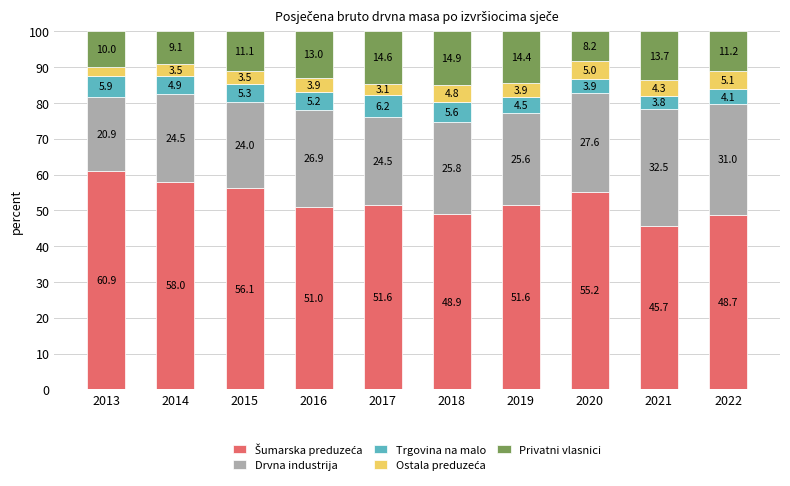

The value of Trgovina na malo at 2019 is 6.0. True or false?

False